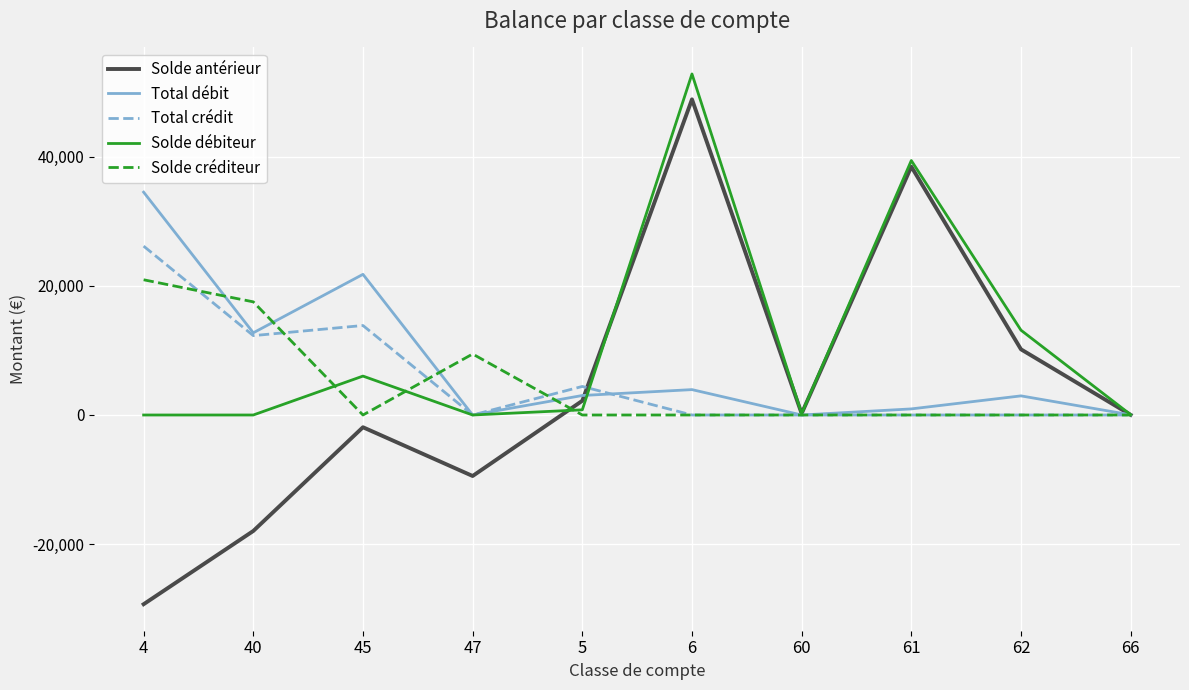

How many lines are shown in the chart?

5